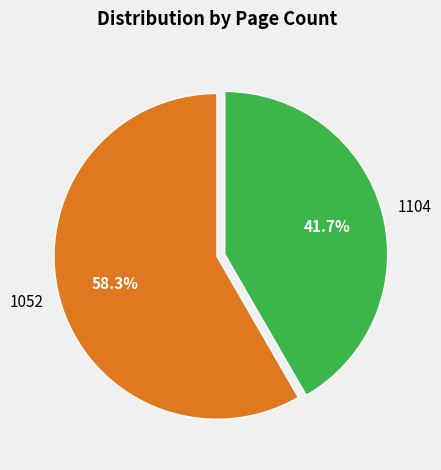

True or false: 1104 accounts for 53% of the total.

False